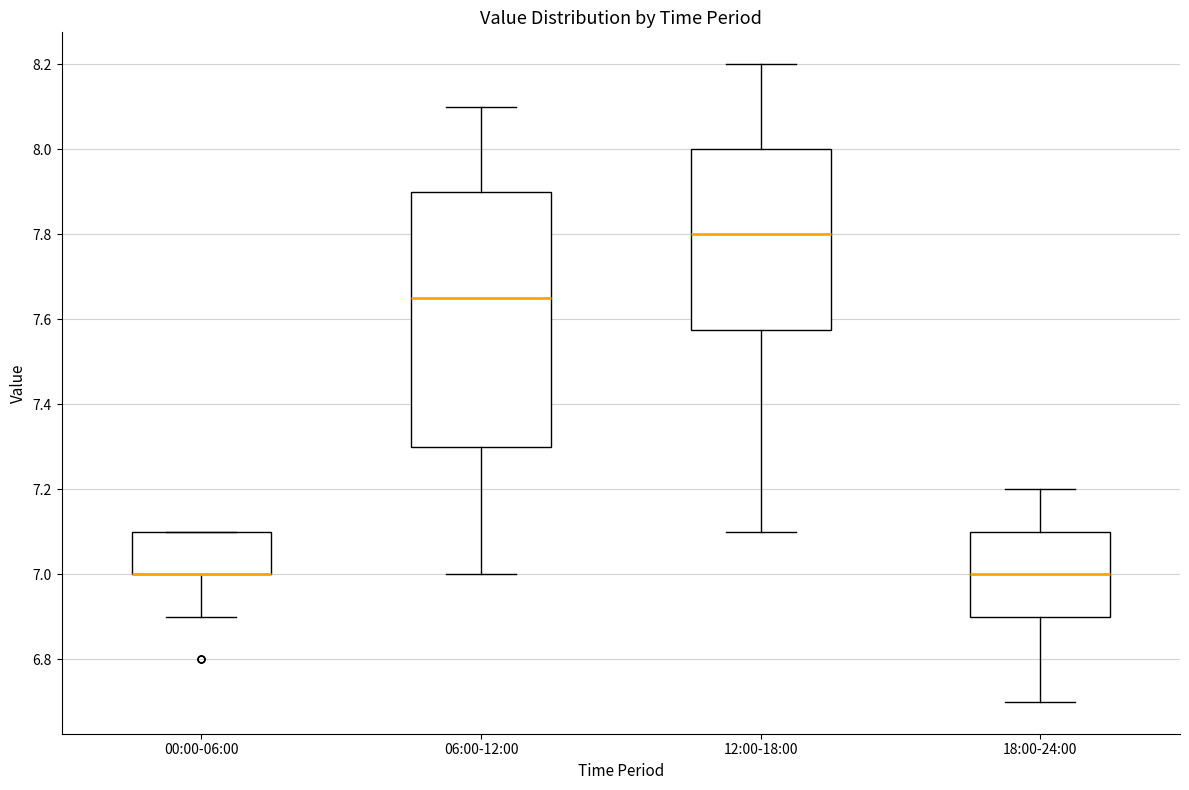

Reading left to right, read every box against the y-axis: the position of its median line, the range the box covers, and the ends of its whiskers. The values are not printed on the chart, so give them approximately, as read against the axis.

00:00-06:00: median 7.00 (drawn on the box's lower edge), box 7.00 to 7.10, whiskers 6.90 to 7.10
06:00-12:00: median 7.66, box 7.30 to 7.90, whiskers 7.00 to 8.10
12:00-18:00: median 7.80, box 7.58 to 8.00, whiskers 7.10 to 8.20
18:00-24:00: median 7.00, box 6.90 to 7.10, whiskers 6.70 to 7.20